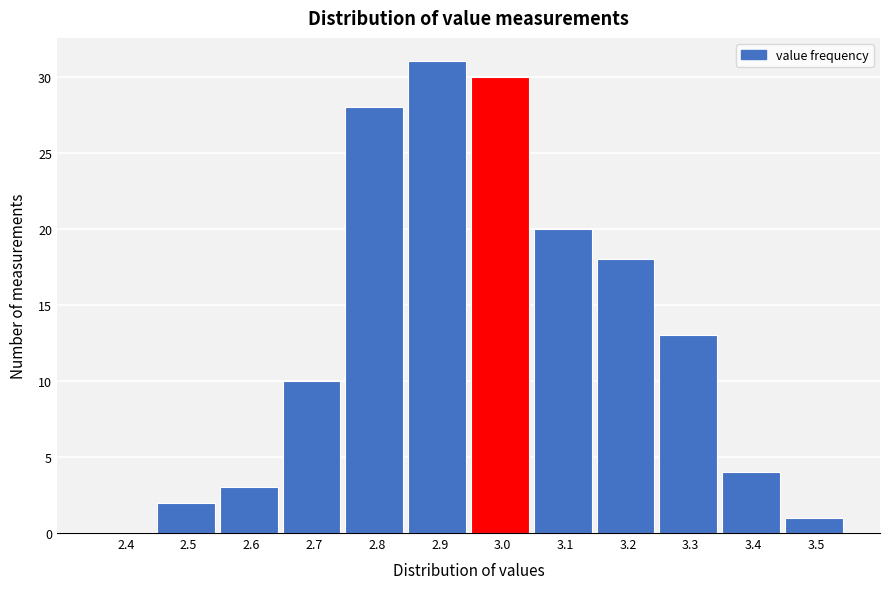

Reading left to right, what are all the values shown in this chart?

2.4=0	2.5=2	2.6=3	2.7=10	2.8=28	2.9=31	3.0=30	3.1=20	3.2=18	3.3=13	3.4=4	3.5=1